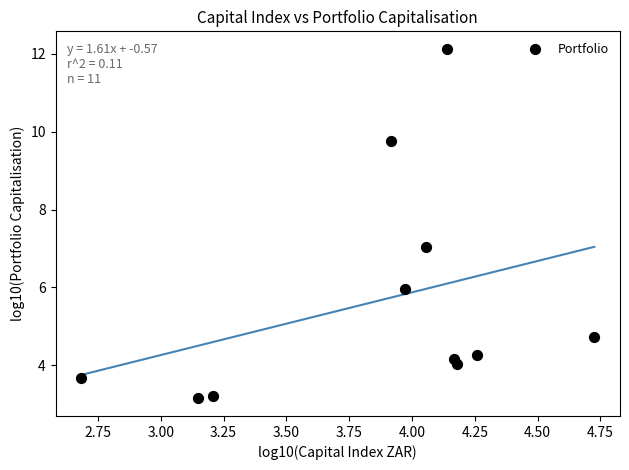

What is the average Y value?

5.6